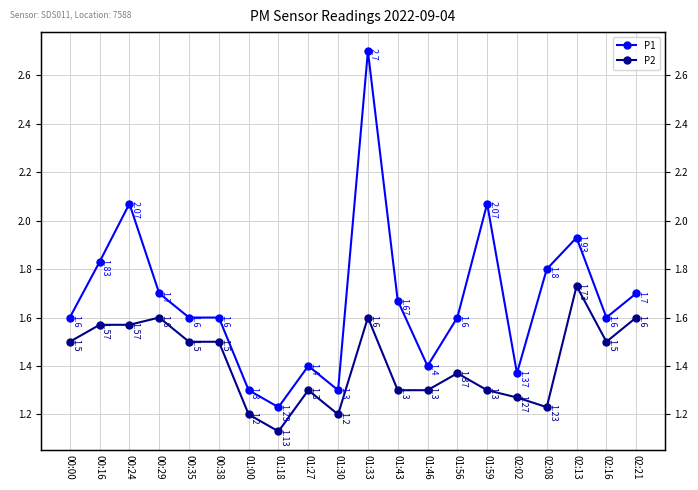

Which has a higher value, 00:16 or 01:00?

00:16